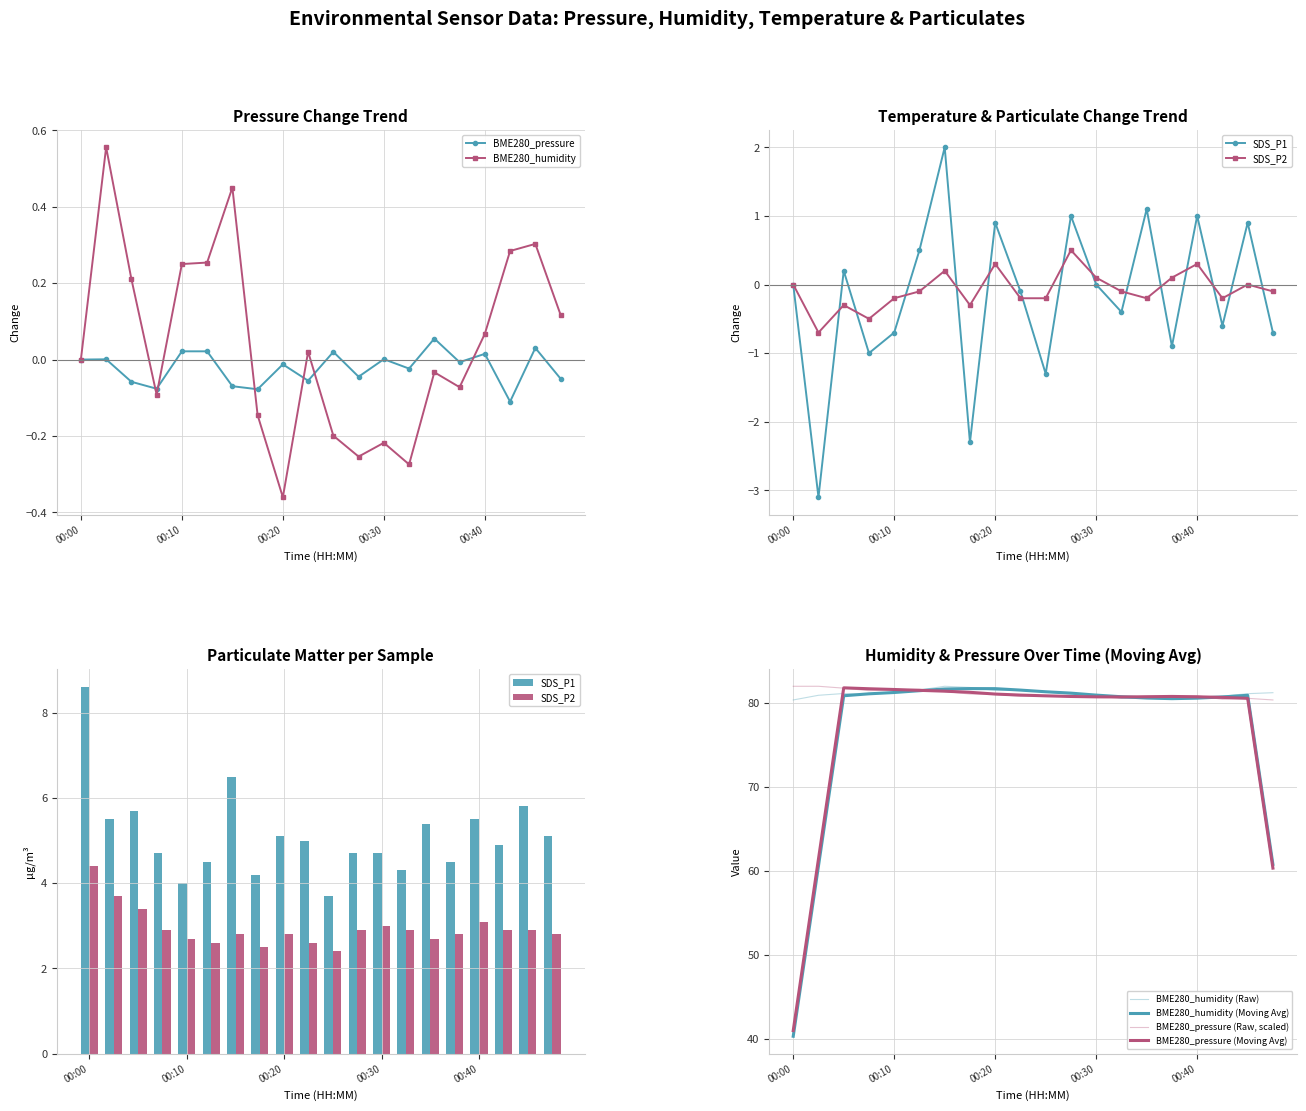

Reading left to right, transcribe all the data shown in this chart.

BME280_pressure: 81.9	81.9	81.7	81.4	81.5	81.6	81.3	81.0	81.0	80.8	80.8	80.7	80.7	80.6	80.8	80.8	80.8	80.4	80.5	80.3
BME280_humidity: 80.3	80.9	81.1	81.0	81.2	81.5	81.9	81.8	81.4	81.5	81.3	81.0	80.8	80.5	80.5	80.4	80.5	80.8	81.1	81.2
SDS_P1: 8.6	5.5	5.7	4.7	4.0	4.5	6.5	4.2	5.1	5.0	3.7	4.7	4.7	4.3	5.4	4.5	5.5	4.9	5.8	5.1
SDS_P2: 4.4	3.7	3.4	2.9	2.7	2.6	2.8	2.5	2.8	2.6	2.4	2.9	3.0	2.9	2.7	2.8	3.1	2.9	2.9	2.8